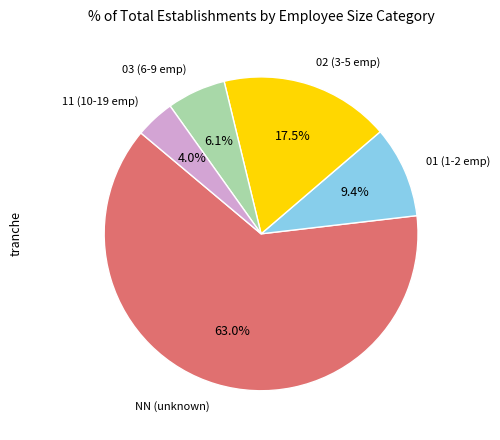

What is the ratio of the value at 01 to the value at 02?

0.5